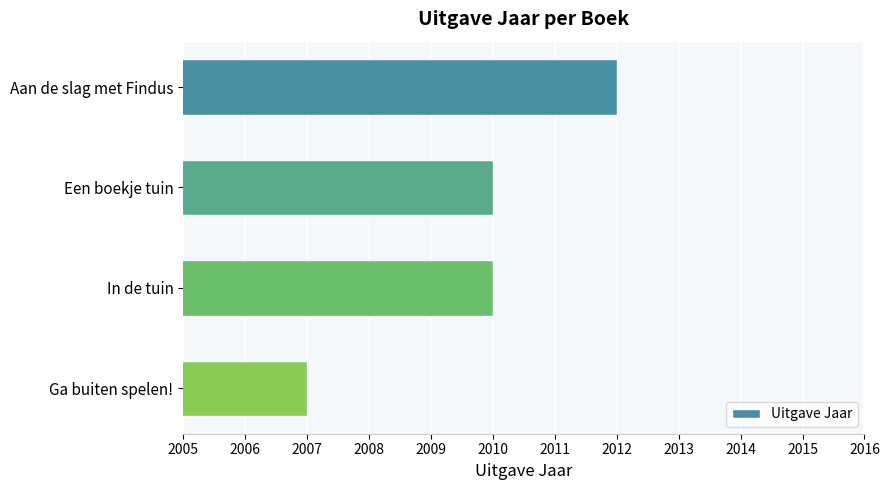

Count the number of data series in this chart.

1